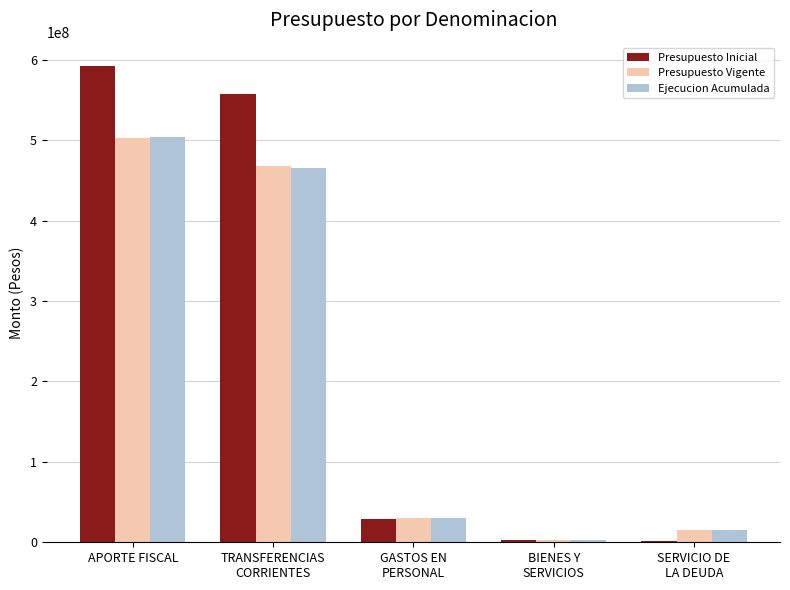

The value of Ejecucion Acumulada at TRANSFERENCIAS
CORRIENTES is 465135922. True or false?

True